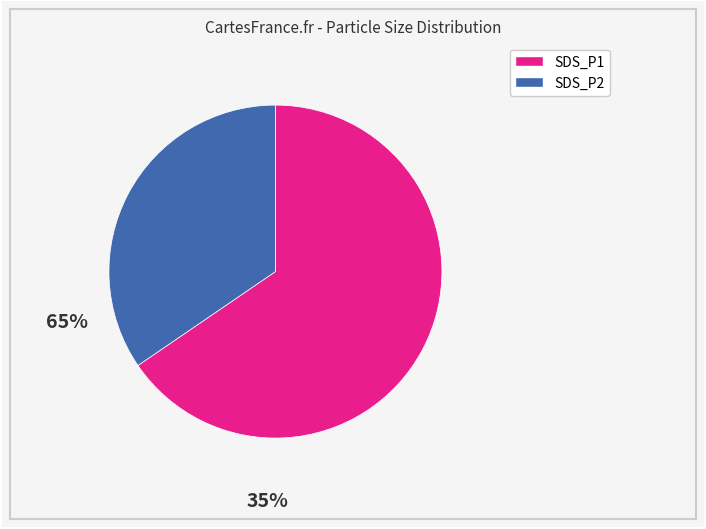

Does any single category account for the majority?

Yes